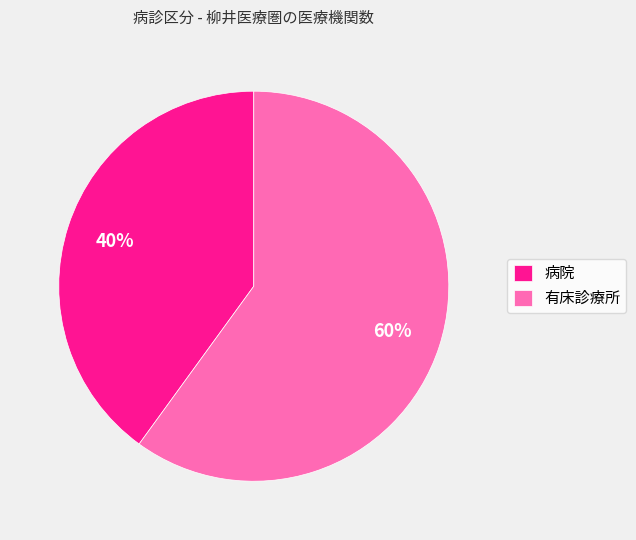

Count the number of slices in the pie.

2